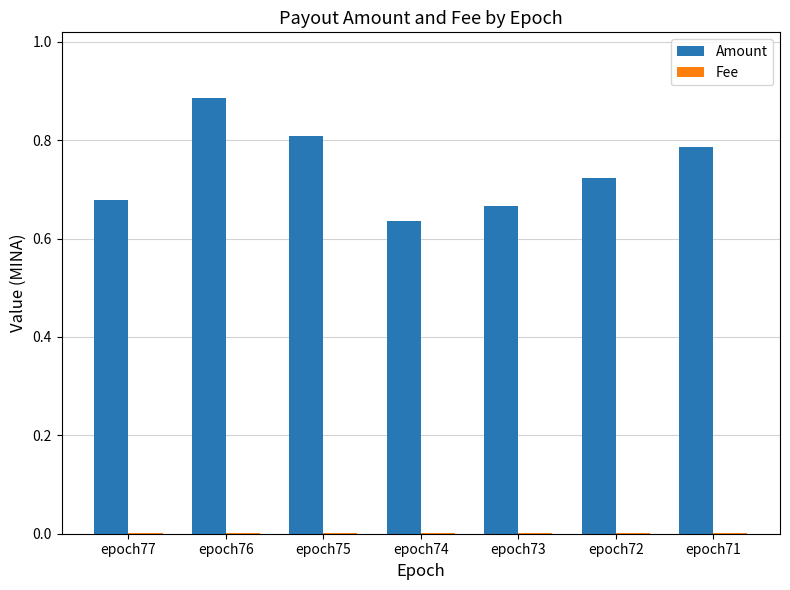

At which category is the sum across all series the highest?

epoch76